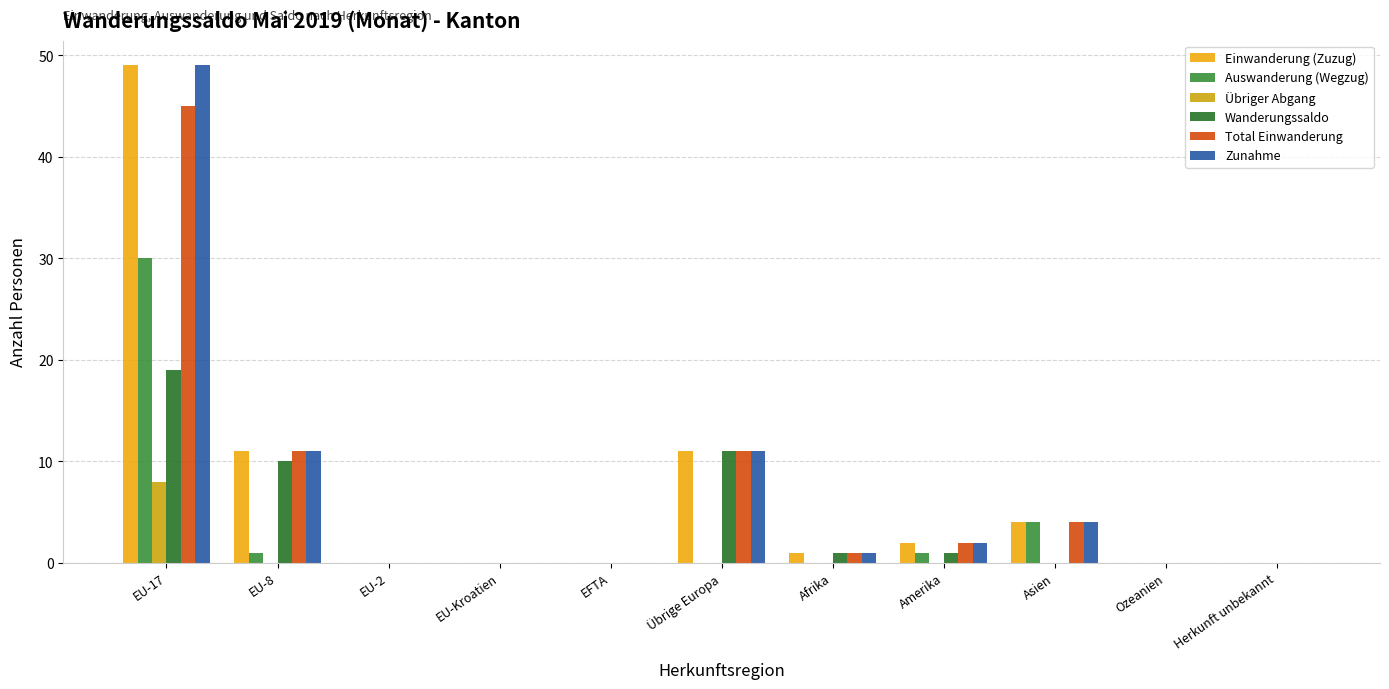

What is the sum of all Wanderungssaldo values?

42